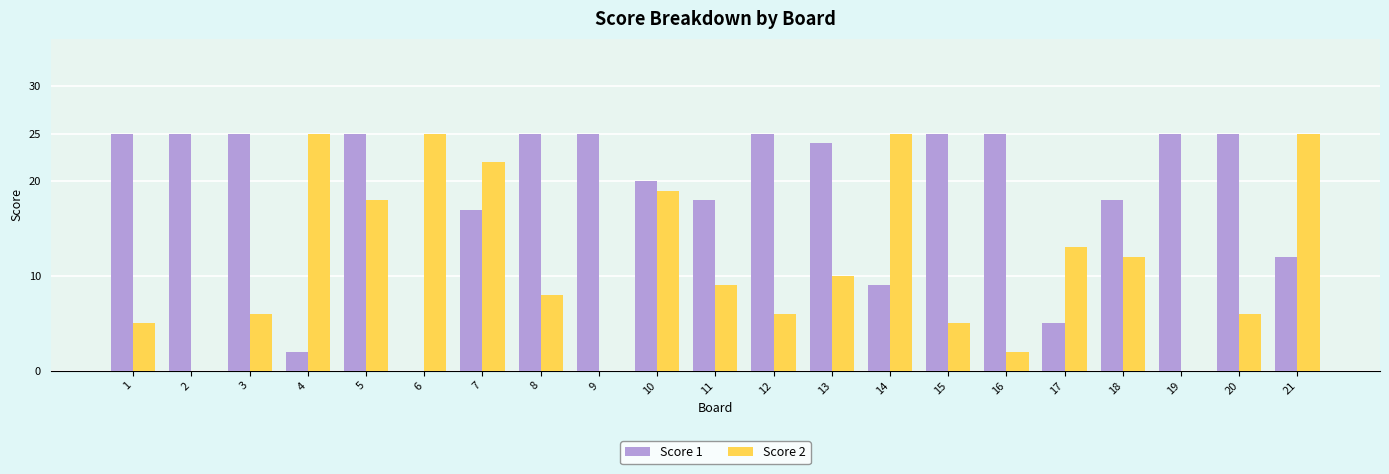

Which series changed the most between 13 and 19?

Score 2